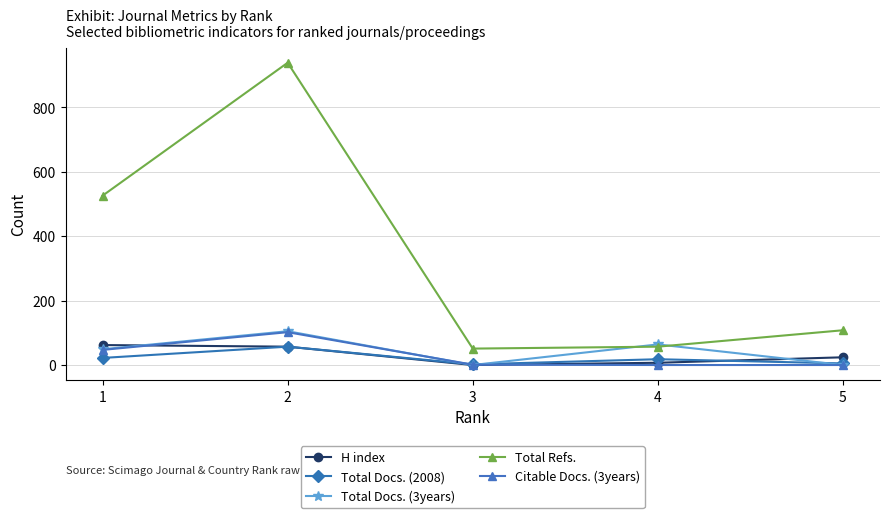

At which category is the sum across all series the highest?

2